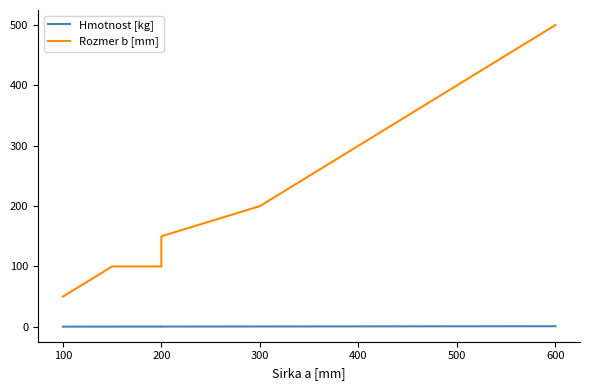

True or false: Hmotnost [kg] and Rozmer b [mm] intersect in this chart.

False